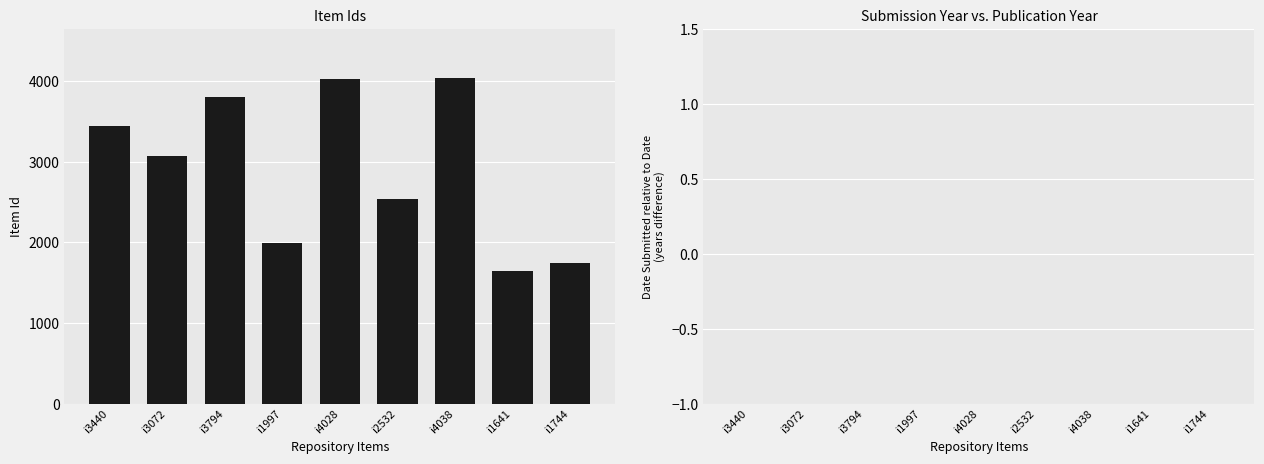

What position from the right is i1641?

2